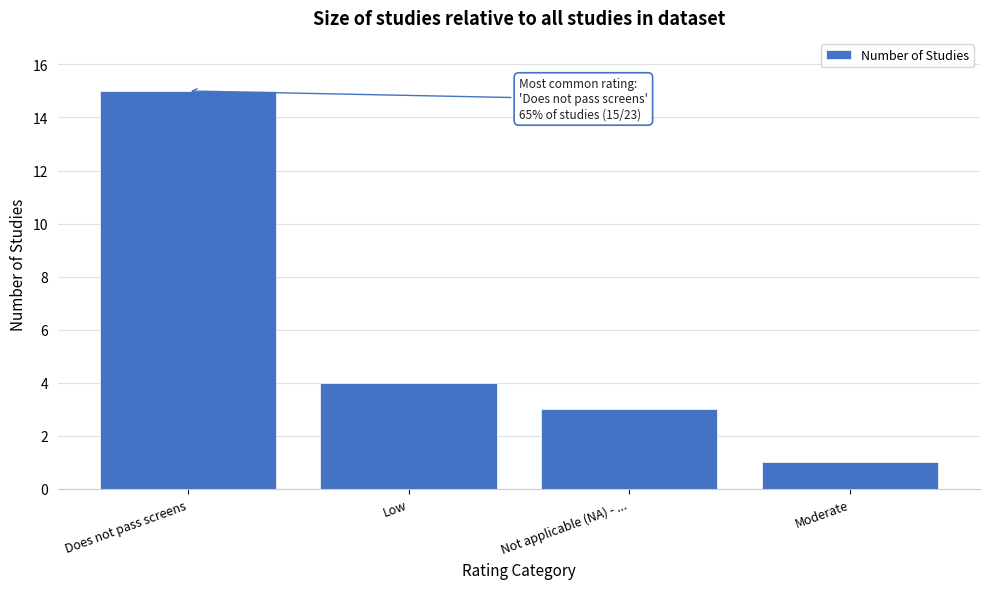

Reading left to right, list all the values displayed in this chart.

Does not pass screens=15	Low=4	Not applicable (NA) - ...=3	Moderate=1